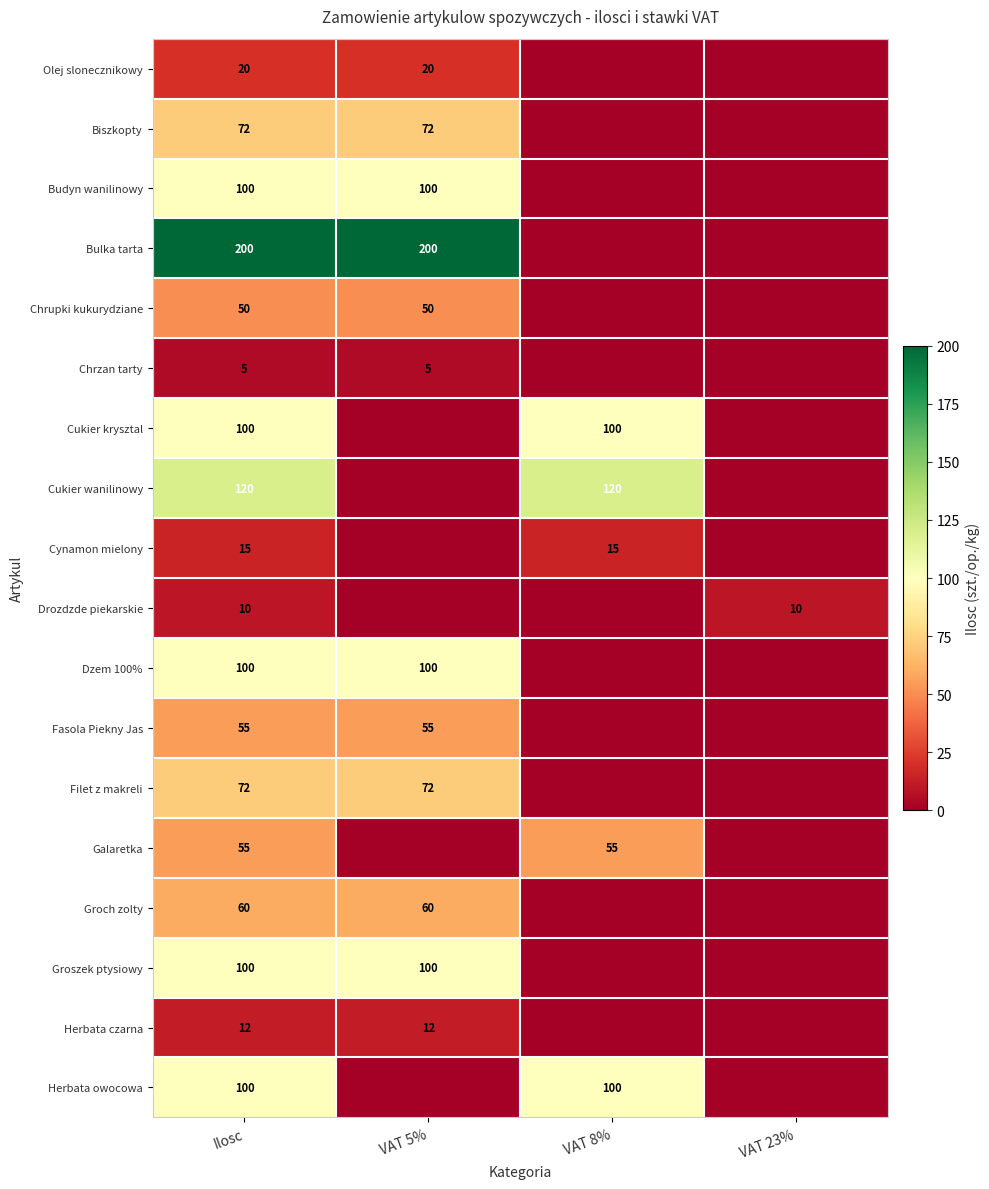

True or false: Filet z makreli has a value of 72 at VAT 5%.

True